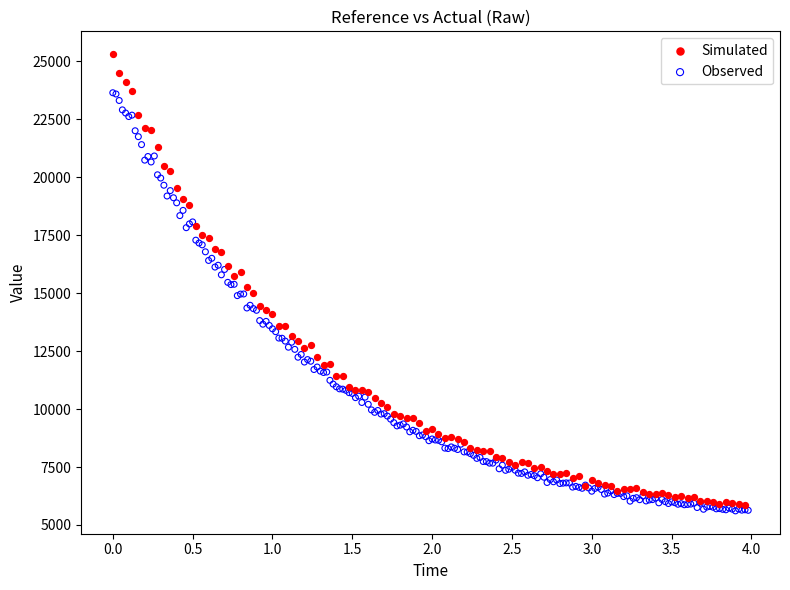

Which series contains the highest Y value?

Simulated